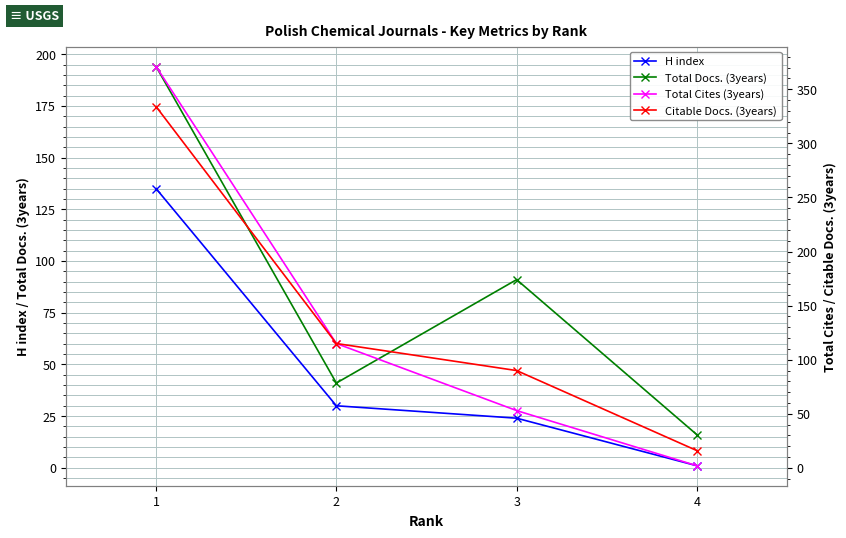

Which series has the largest range (max minus min)?

Total Cites (3years)